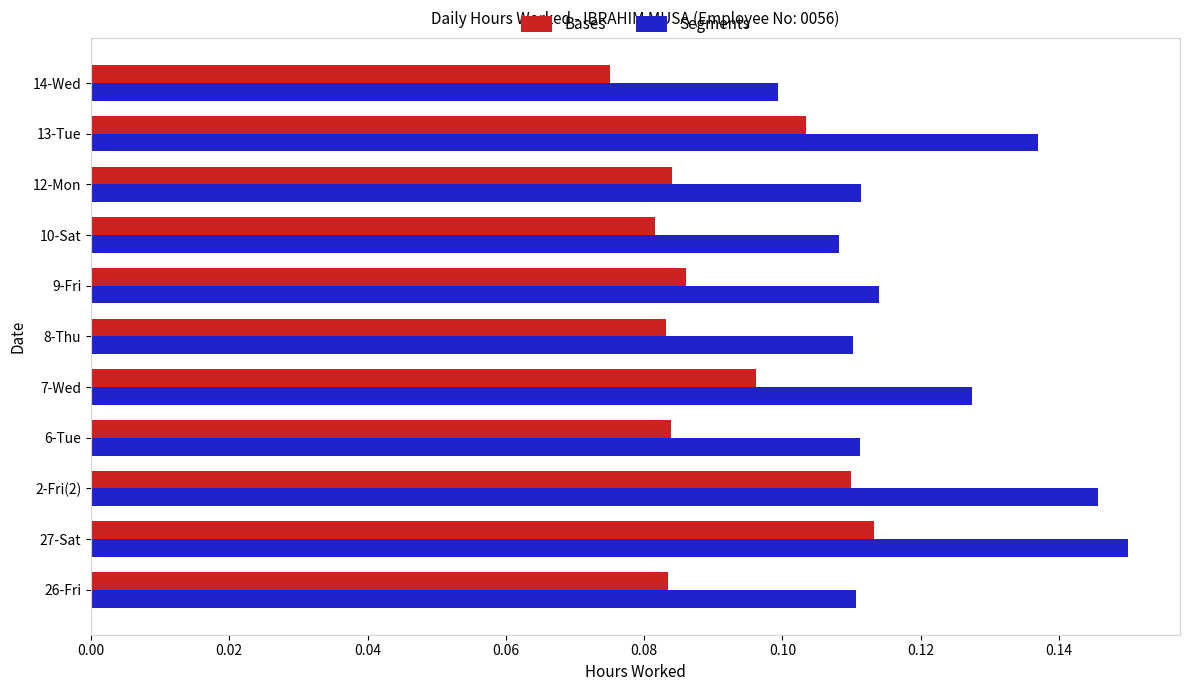

What are all the series names shown in the legend?

Bases, Segments